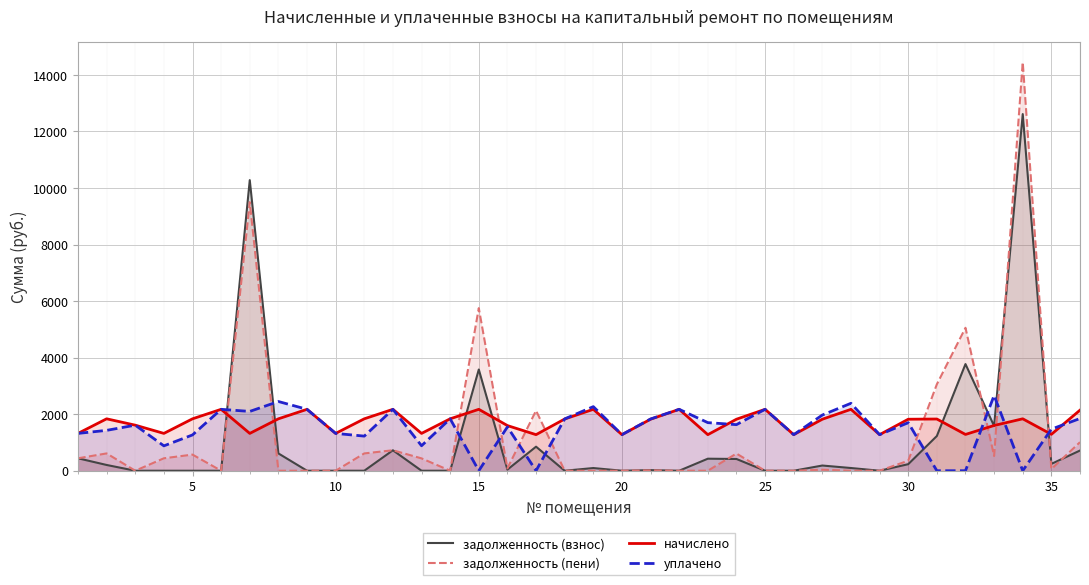

What is the greatest value displayed?

14450.0